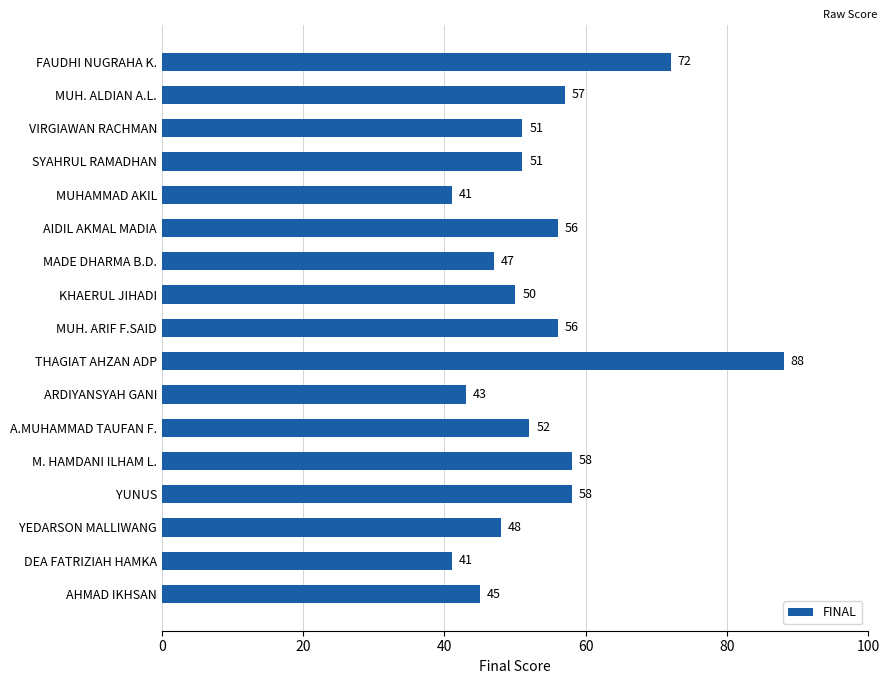

What is the difference between the maximum and minimum values?

47